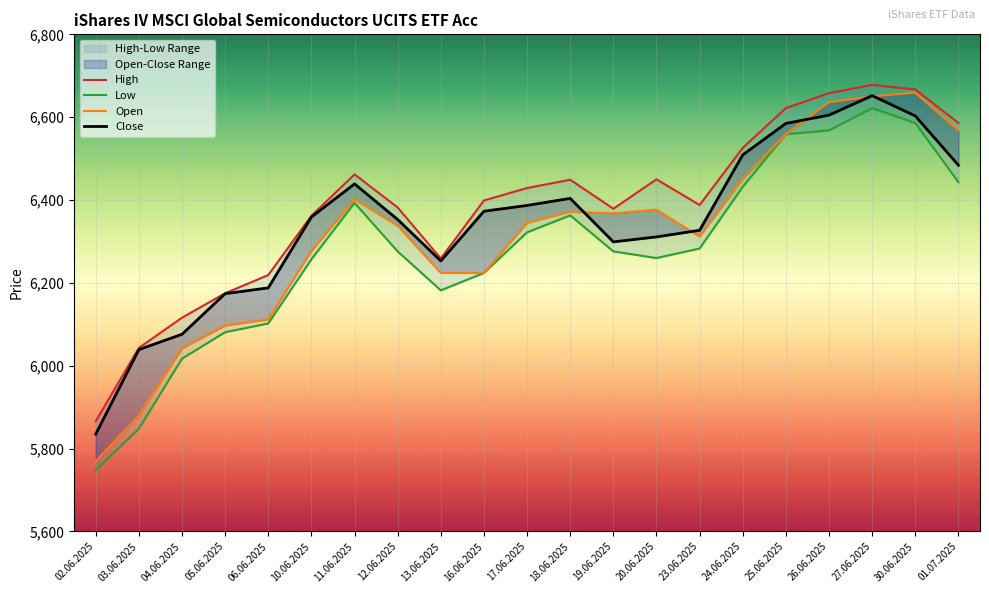

How many categories are shown in the chart?

21